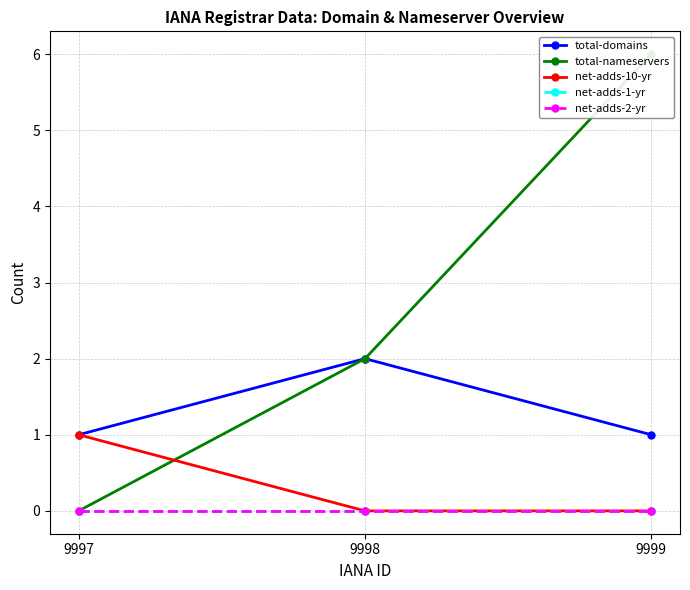

Reading left to right, what are all the values shown in this chart?

total-domains: 9997=1	9998=2	9999=1
total-nameservers: 9997=0	9998=2	9999=6
net-adds-10-yr: 9997=1	9998=0	9999=0
net-adds-1-yr: 9997=0	9998=0	9999=0
net-adds-2-yr: 9997=0	9998=0	9999=0